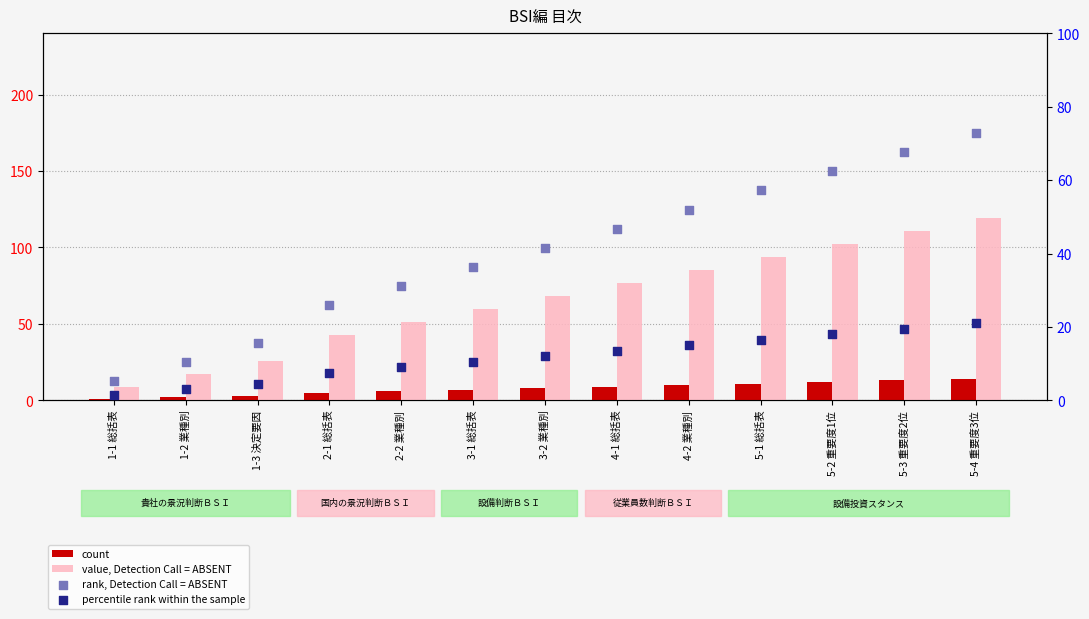

Which series has the largest total across all categories?

value, Detection Call = ABSENT